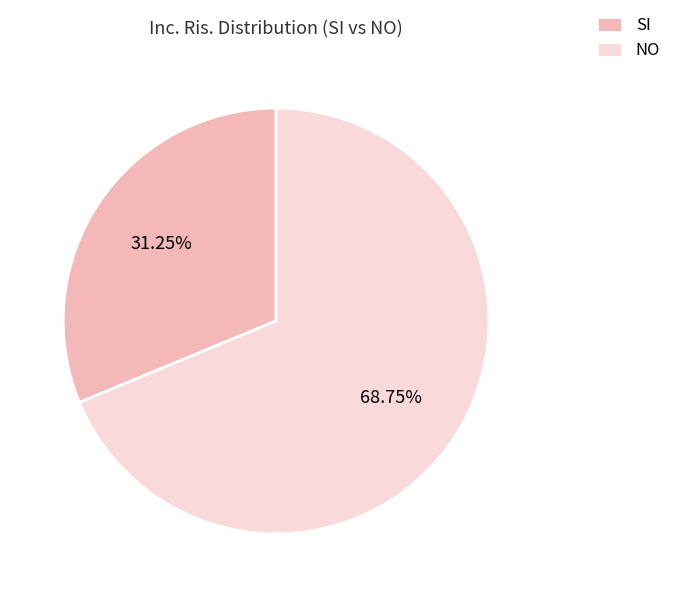

How many segments does this pie chart have?

2